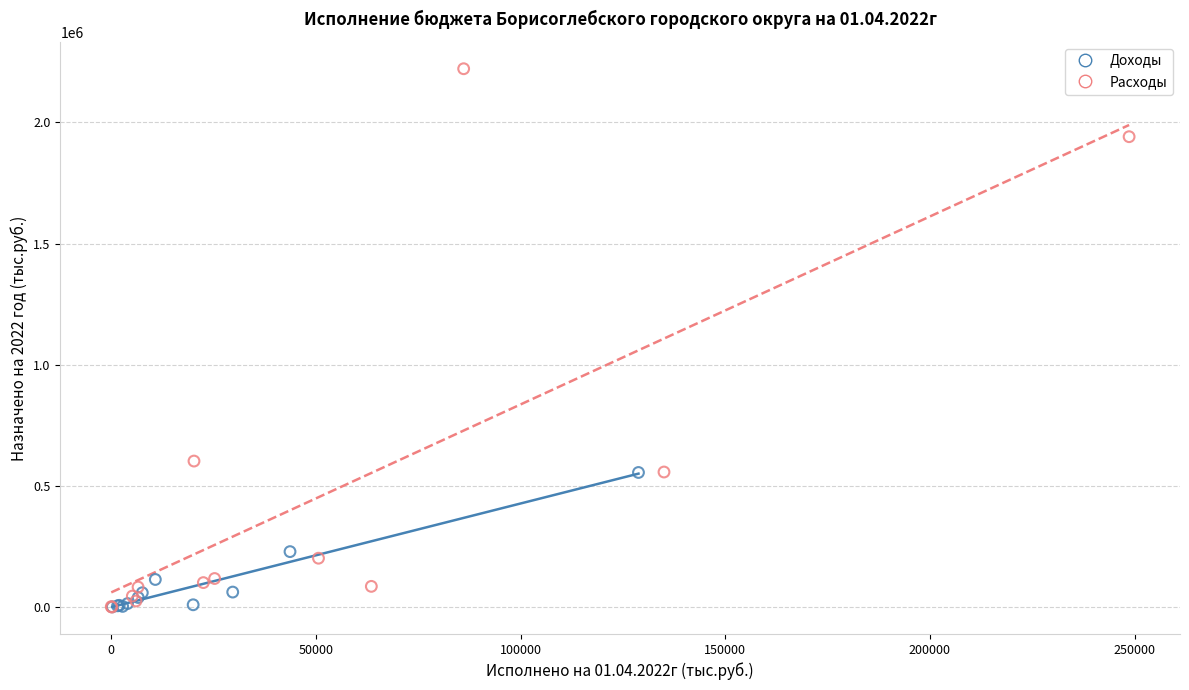

Which series has the widest spread of Y values?

Расходы